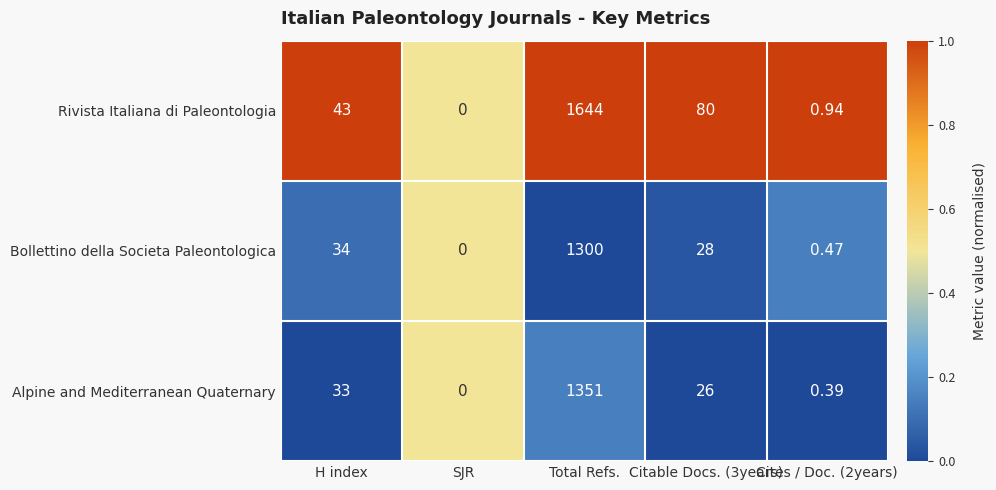

List the series in order of their peak value, lowest first.

Bollettino della Societa Paleontologica, Alpine and Mediterranean Quaternary, Rivista Italiana di Paleontologia